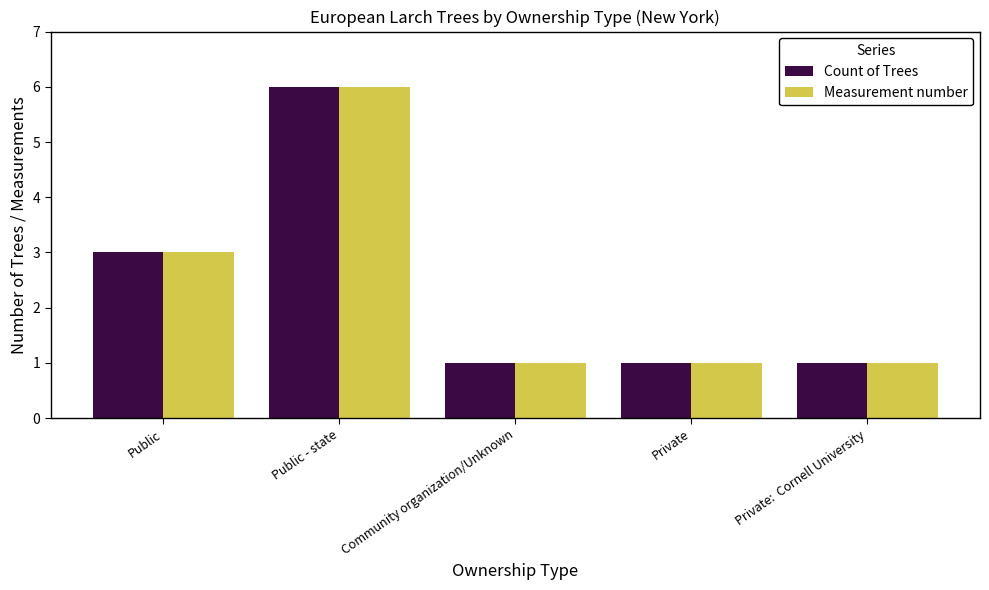

Count the number of categories in the chart.

5